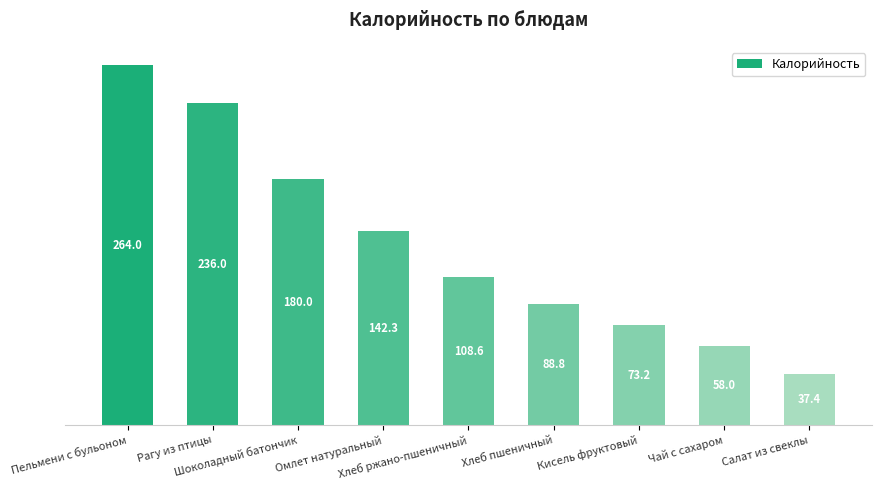

Count the number of categories in the chart.

9